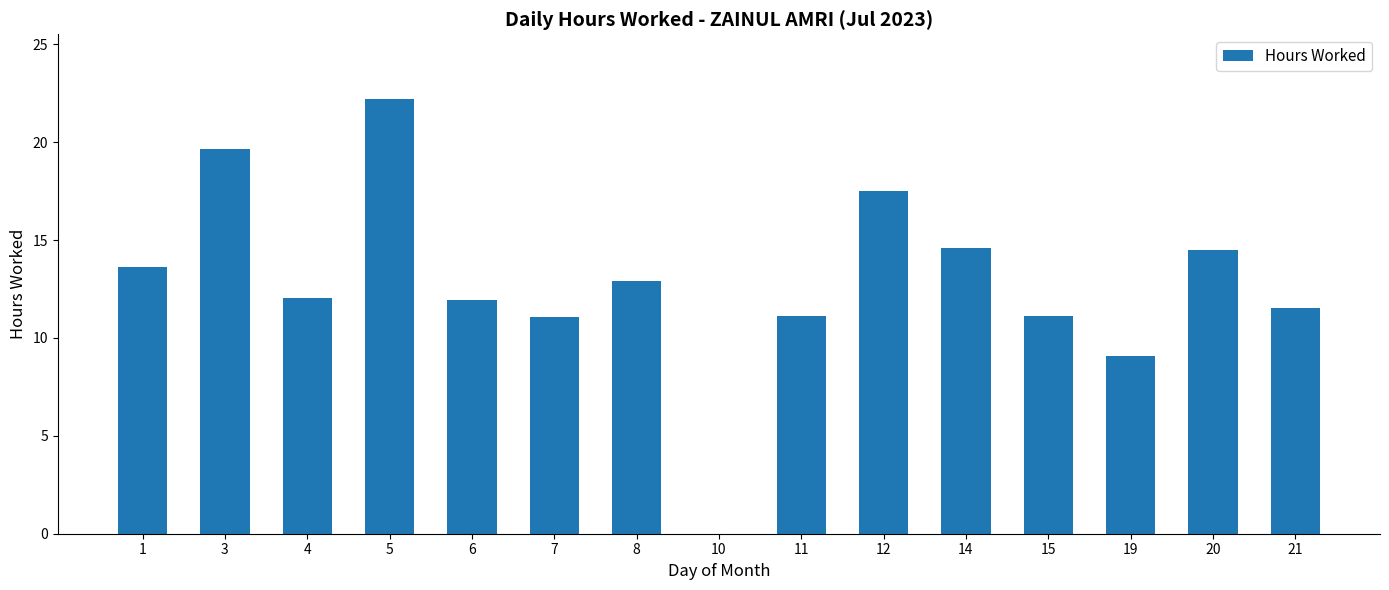

Is it true that the value at 8 is 12.9?

True